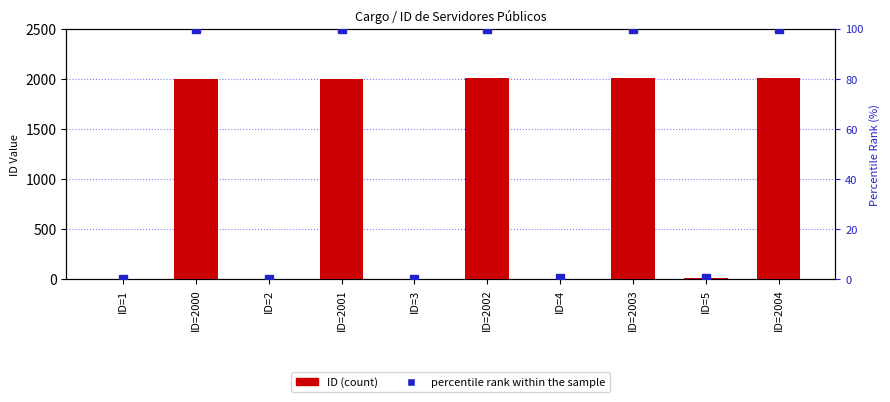

What position from the left is ID=2001?

4